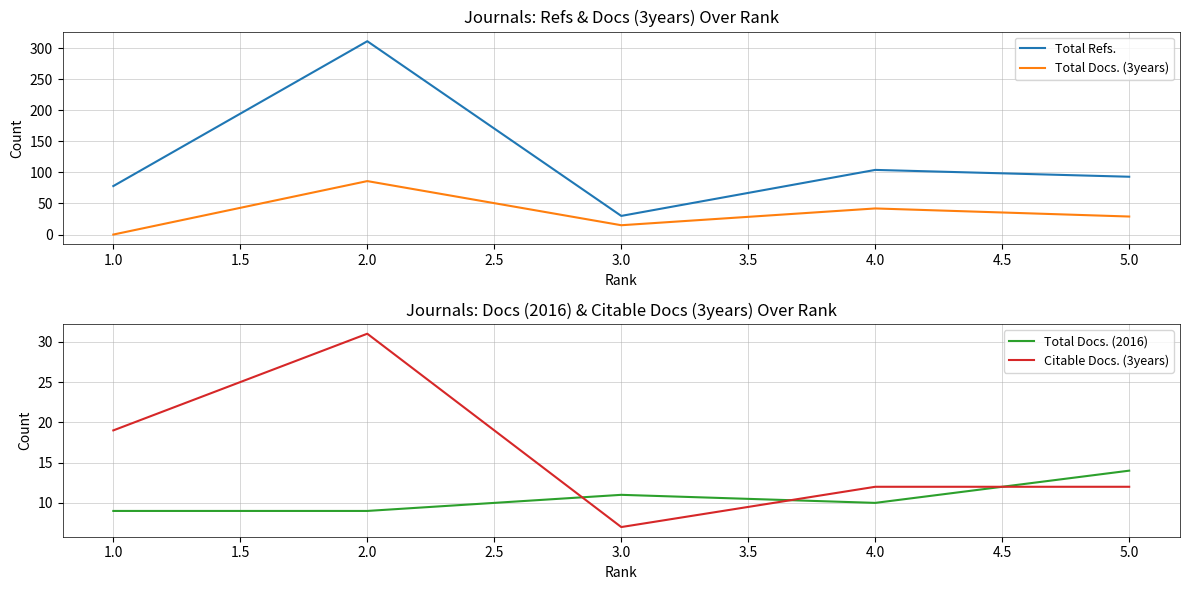

Count the Citable Docs. (3years) values in the range 12 to 19.

3